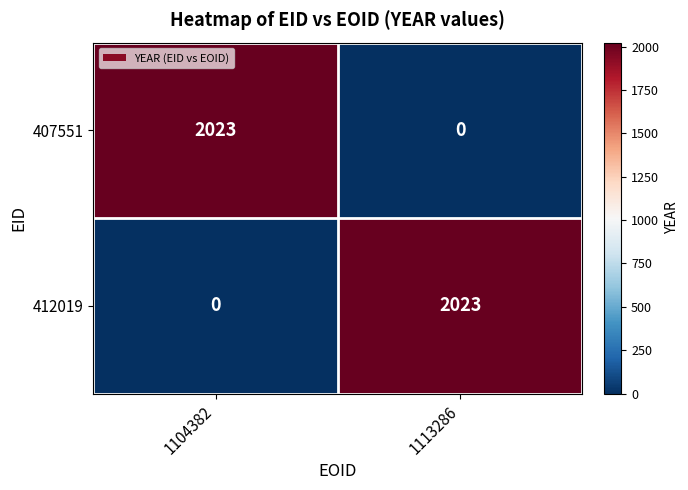

What is the spread (max minus min) of values at 1104382?

2023